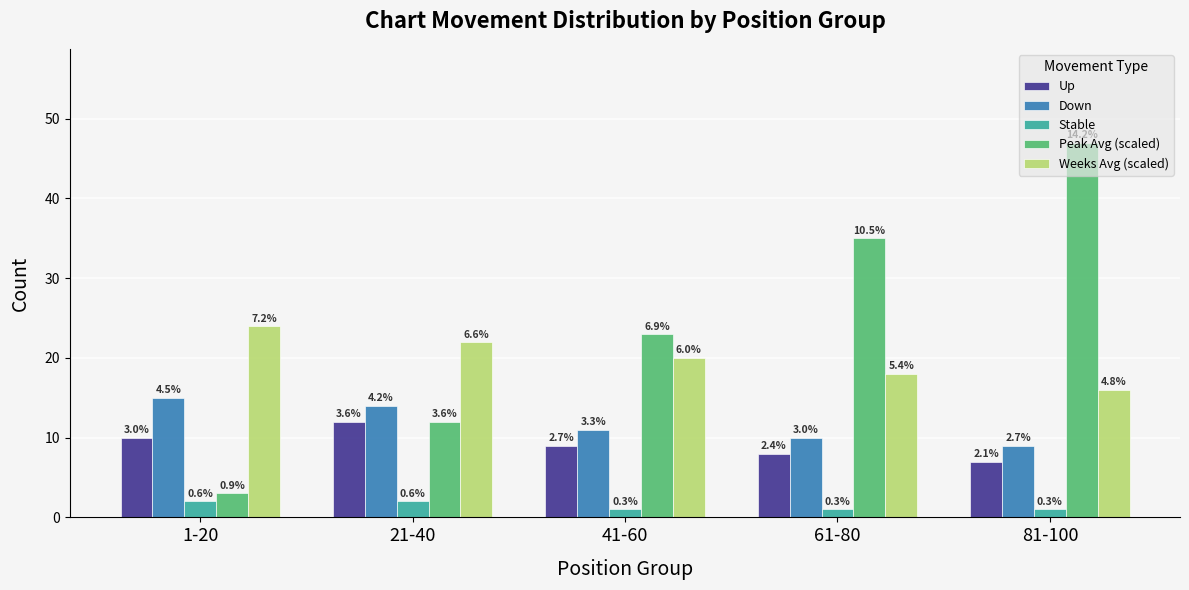

At which label is Down closest to 12?

41-60